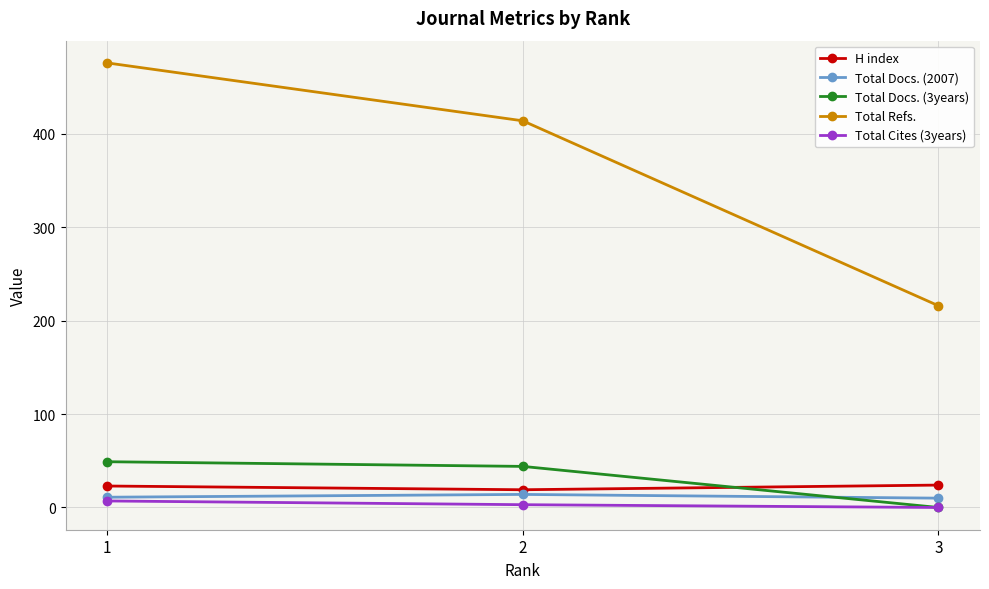

What is the spread (max minus min) of values at 3?

216